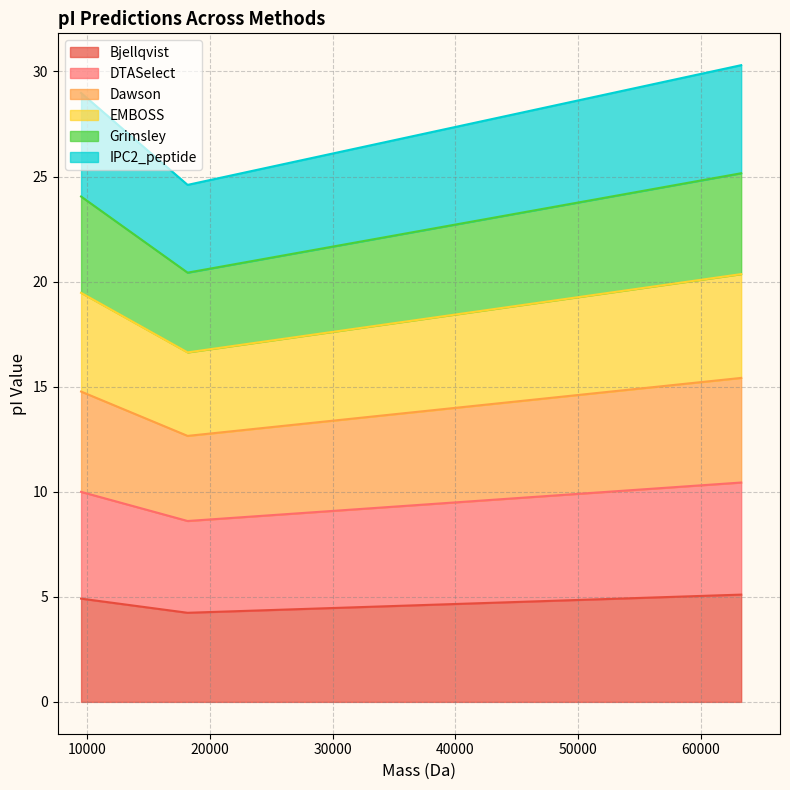

What is the highest value of the Bjellqvist series?

5.1